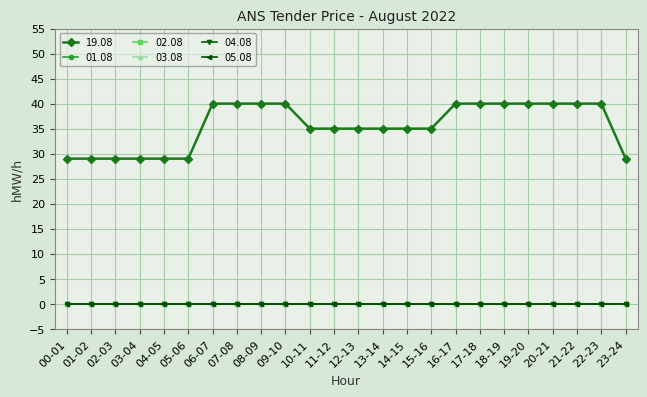

Which series has the largest total across all categories?

19.08